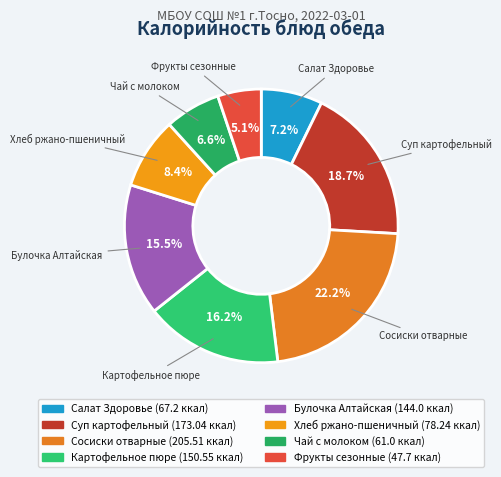

Count the number of slices in the pie.

8